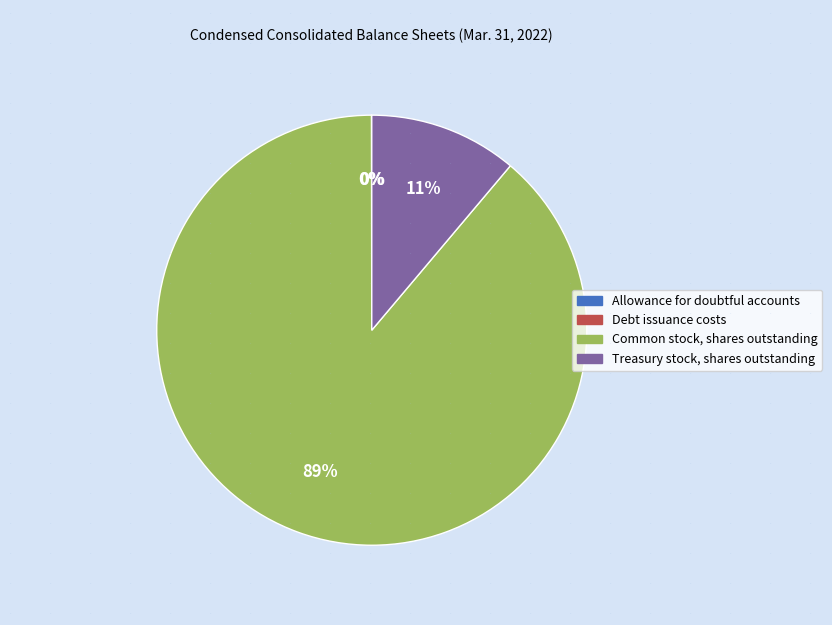

The Common stock, shares outstanding slice represents 89% of the pie. True or false?

True